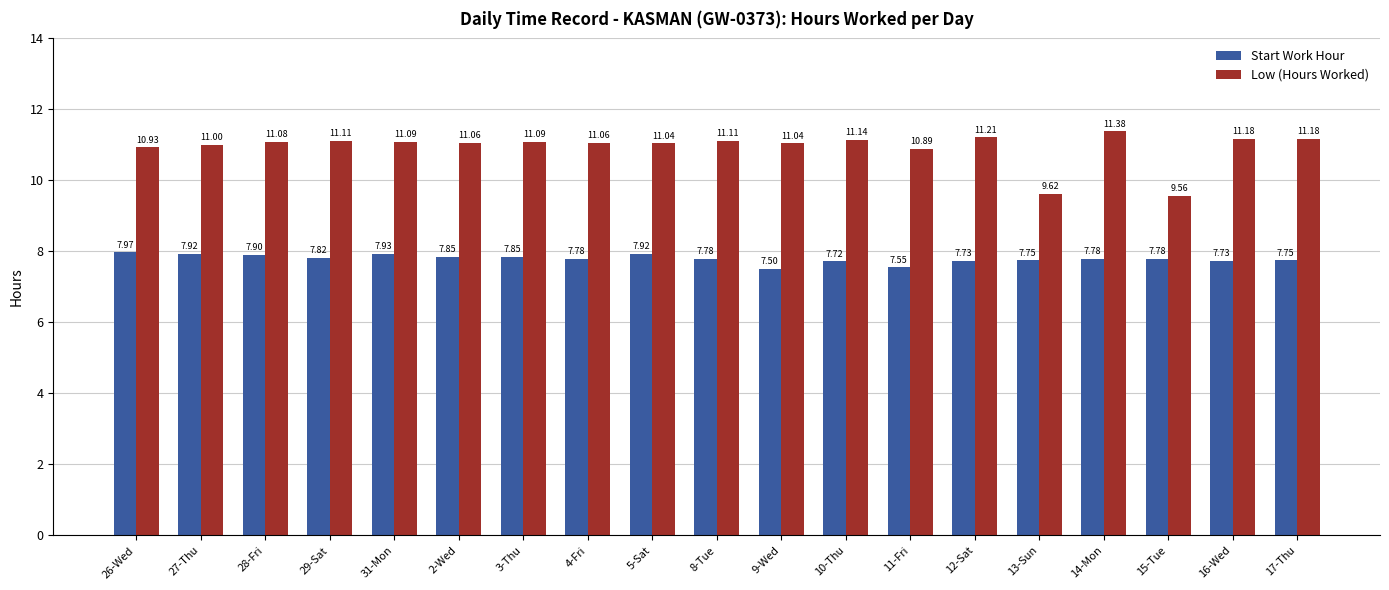

What is the label of the 8th bar from the right?

10-Thu